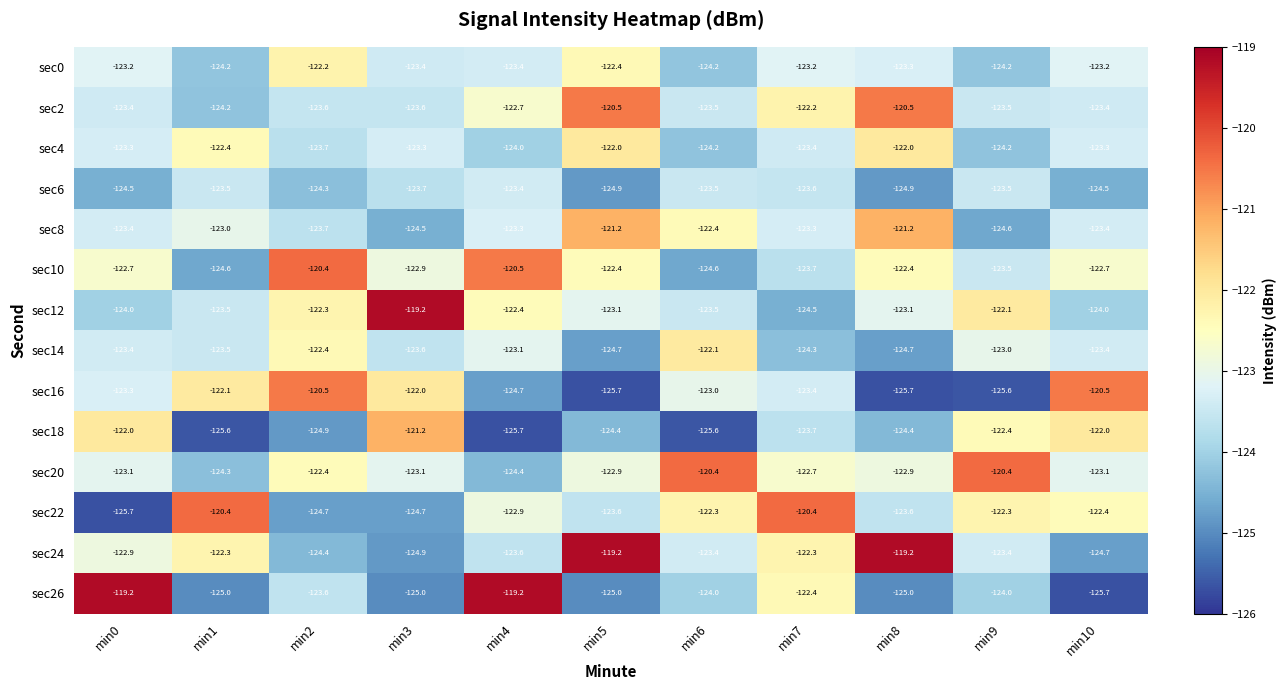

Which series has the largest range (max minus min)?

sec26